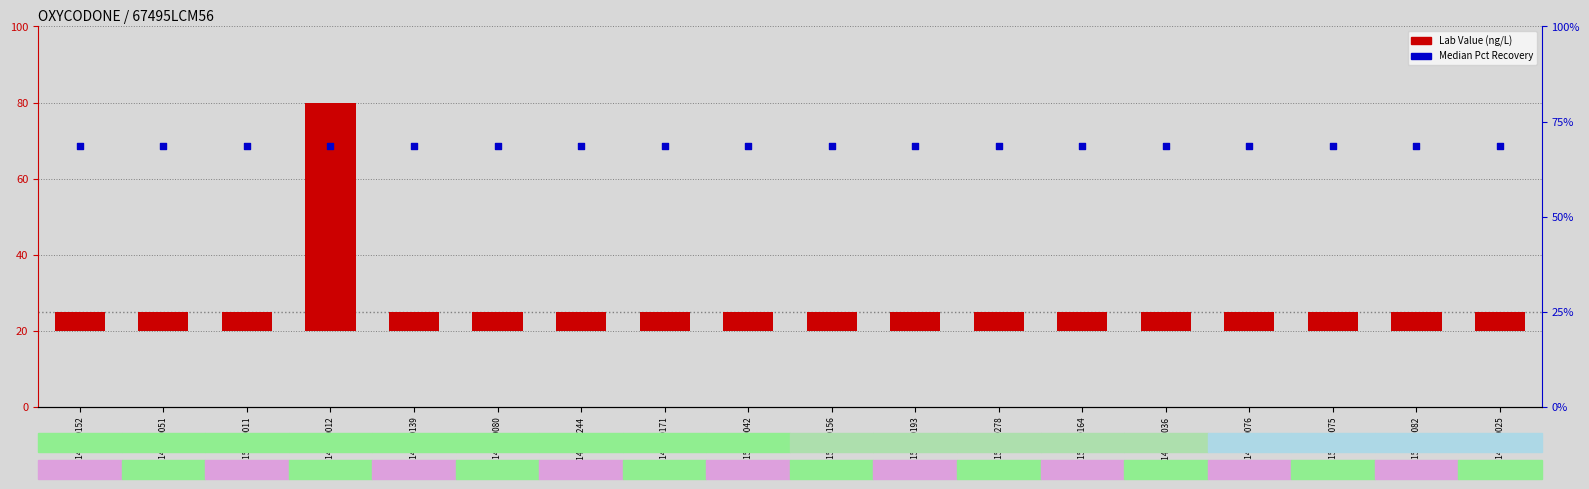

At which category is the sum across all series the highest?

20141220012